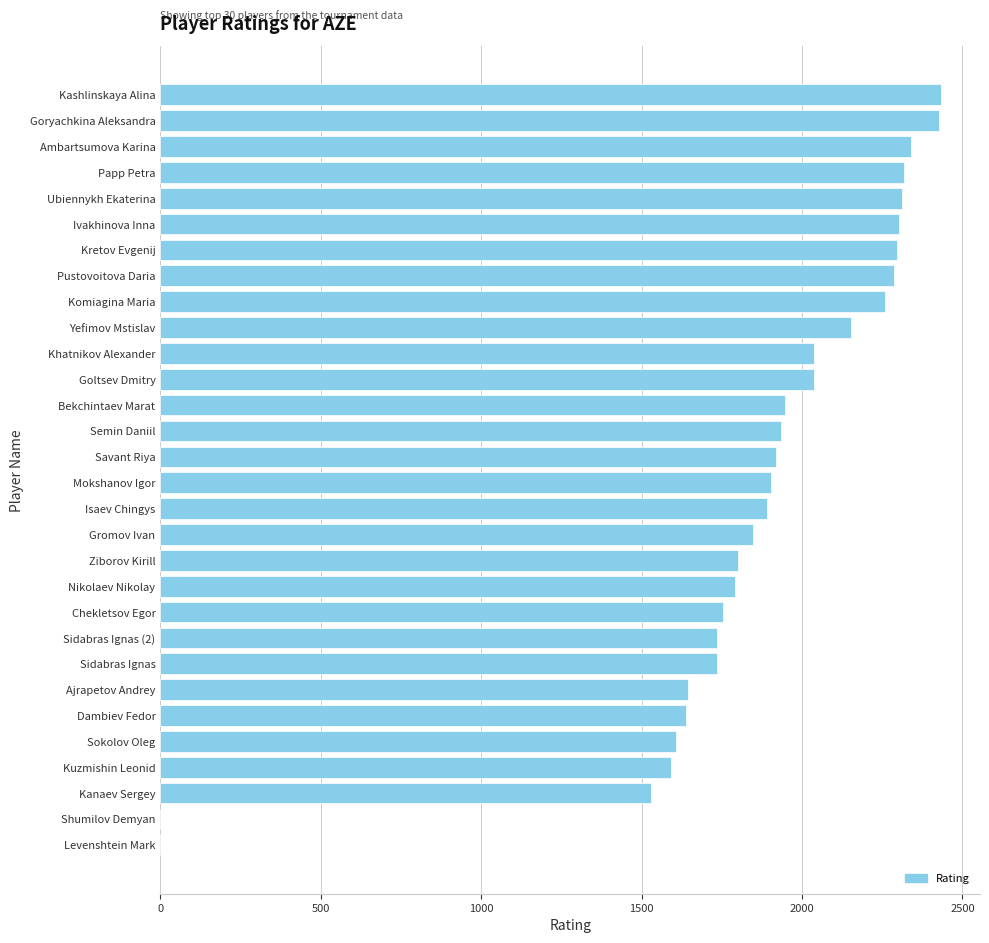

True or false: the data shows 2153 at Yefimov Mstislav.

True